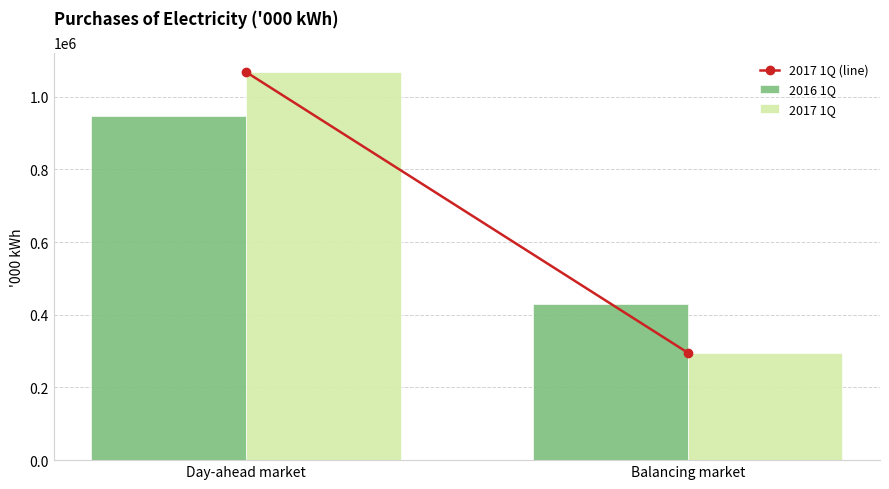

What is the spread (max minus min) of values at Day-ahead market?

120197.5